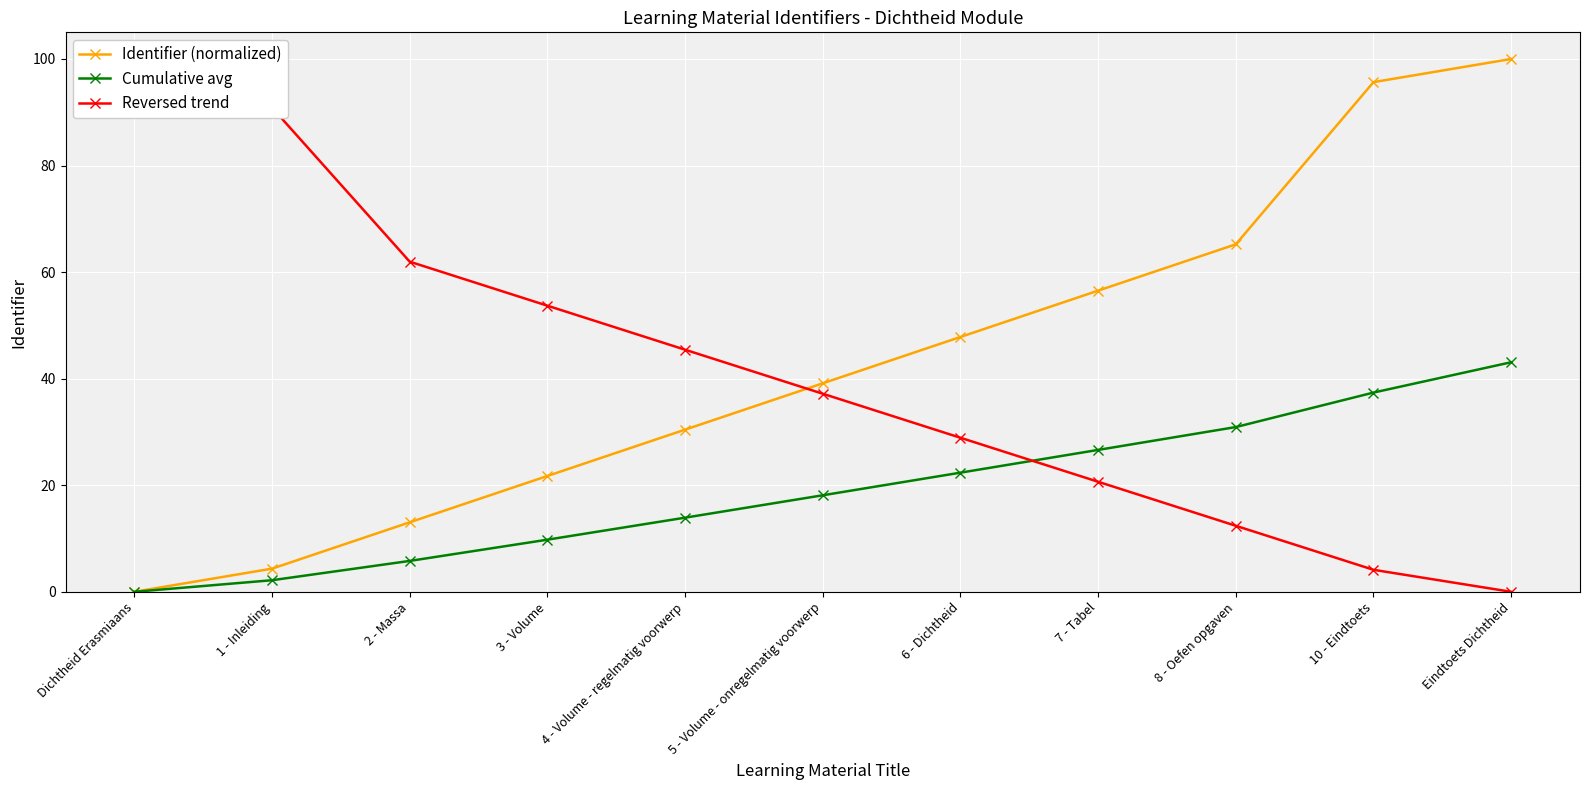

Is this an area chart (filled region under the line)?

No